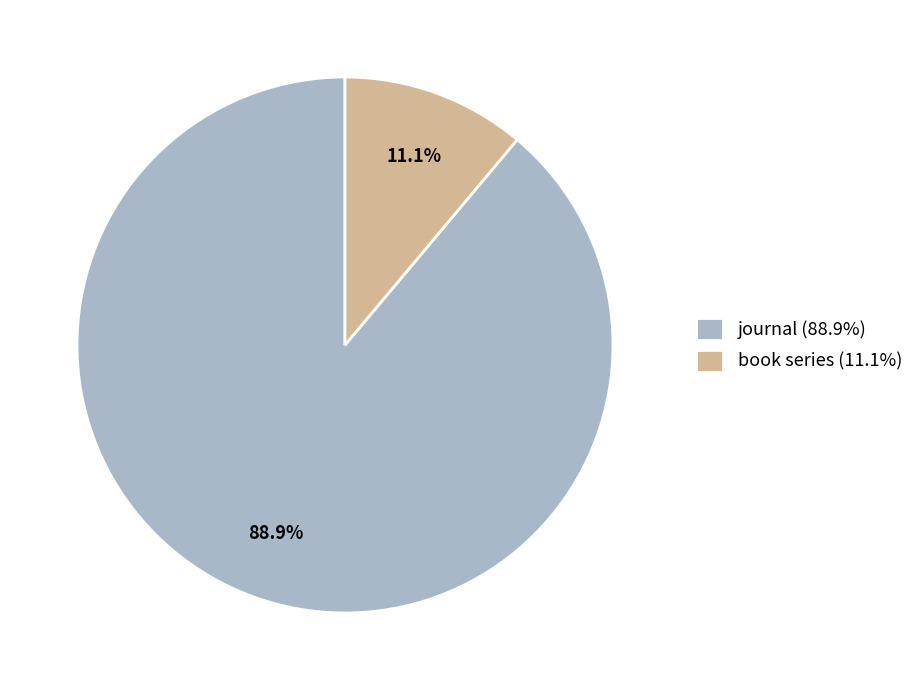

Is there any slice that represents more than half of the pie?

Yes